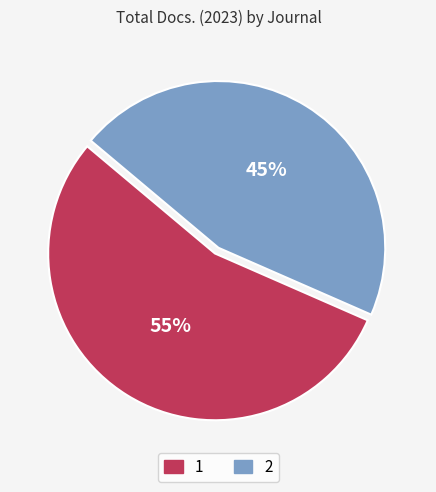

To the nearest percent, what is the average slice percentage?

50%